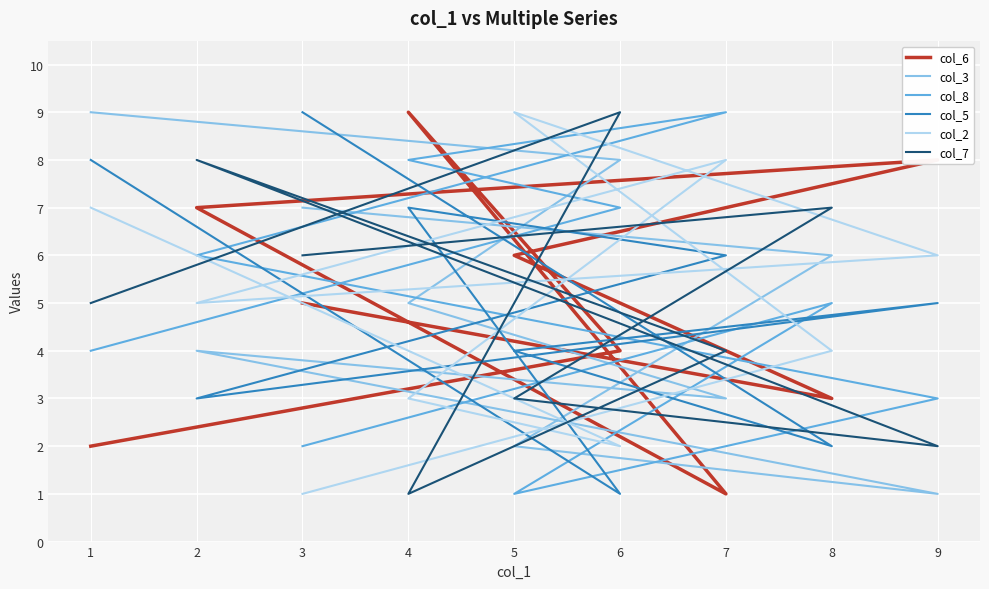

How many interior local peaks does the col_8 series have?

2